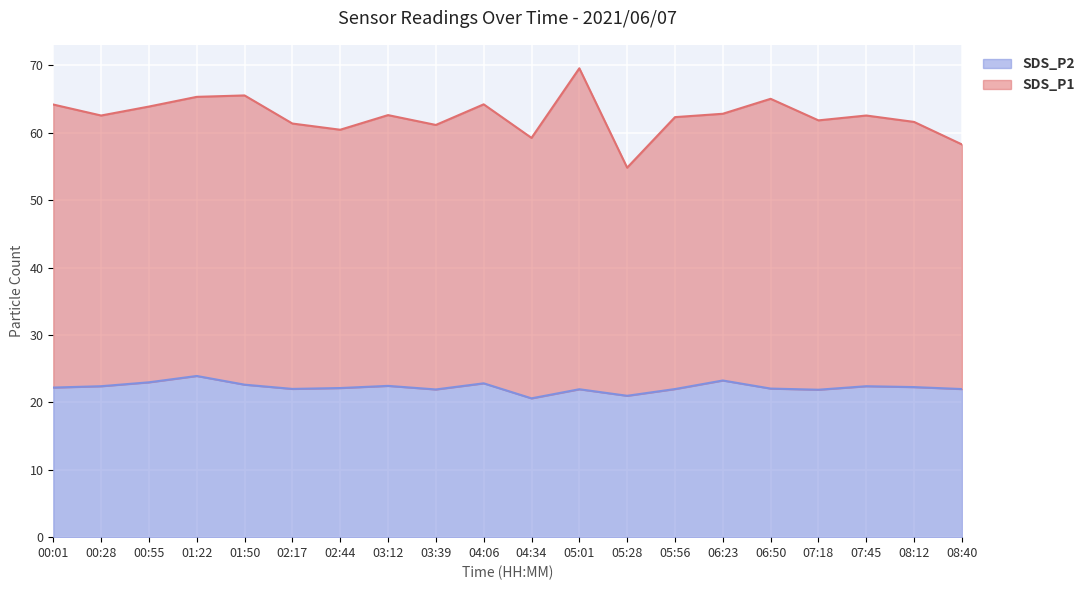

The SDS_P2 series shows 14.1 at 06:23. True or false?

False